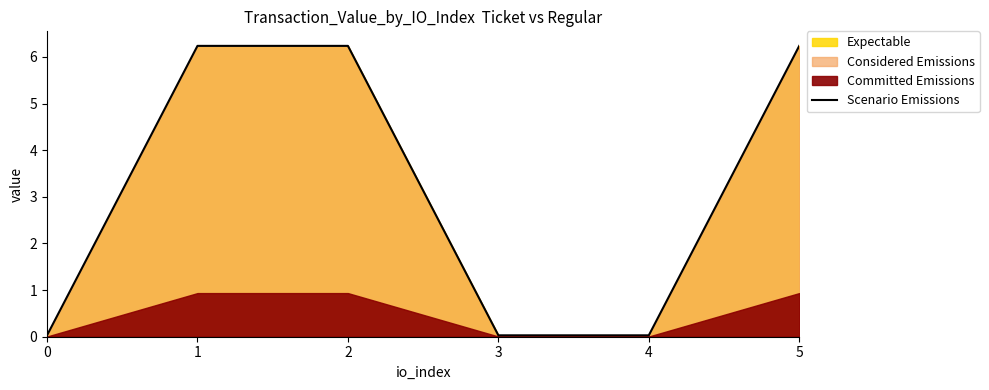

Which category has the highest value across all series?

1